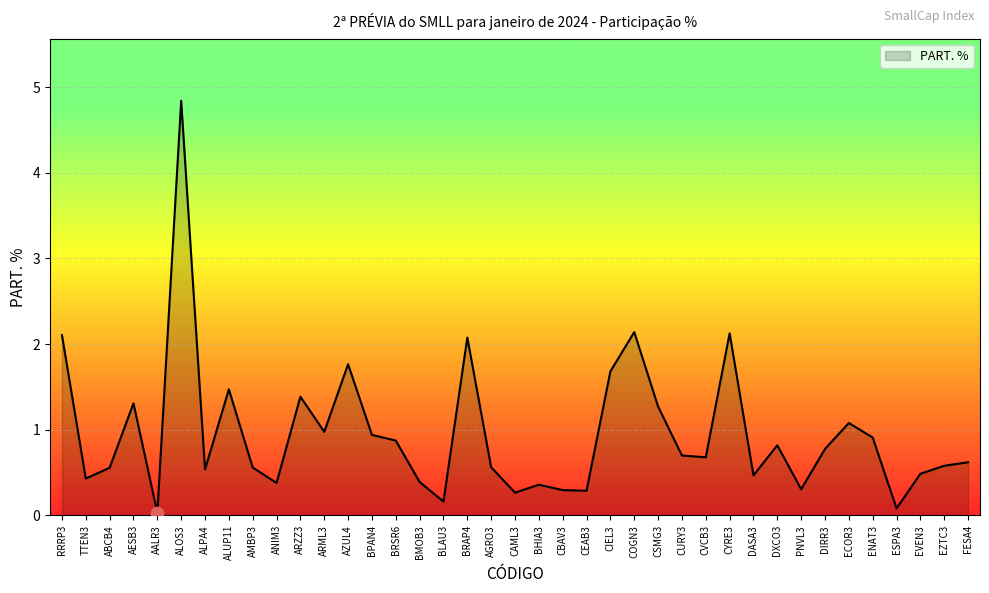

Between ALOS3 and EZTC3, which is larger?

ALOS3